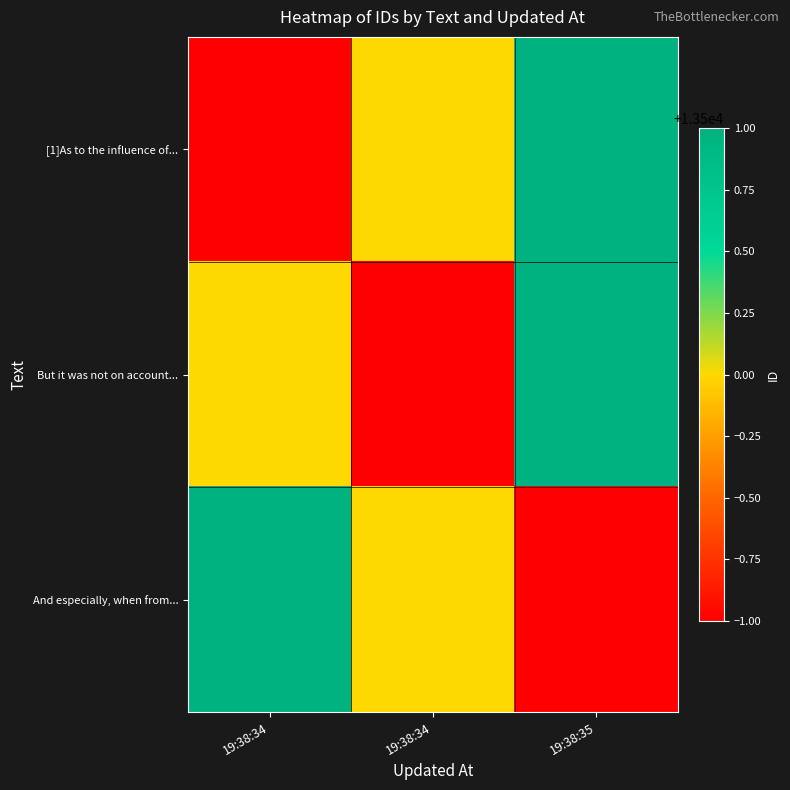

Reading right to left, what are all the values shown in this chart?

[1]As to the influence of...: 19:38:35=13501	19:38:34=13500	19:38:34=13499
But it was not on account...: 19:38:35=13501	19:38:34=13499	19:38:34=13500
And especially, when from...: 19:38:35=13499	19:38:34=13500	19:38:34=13501